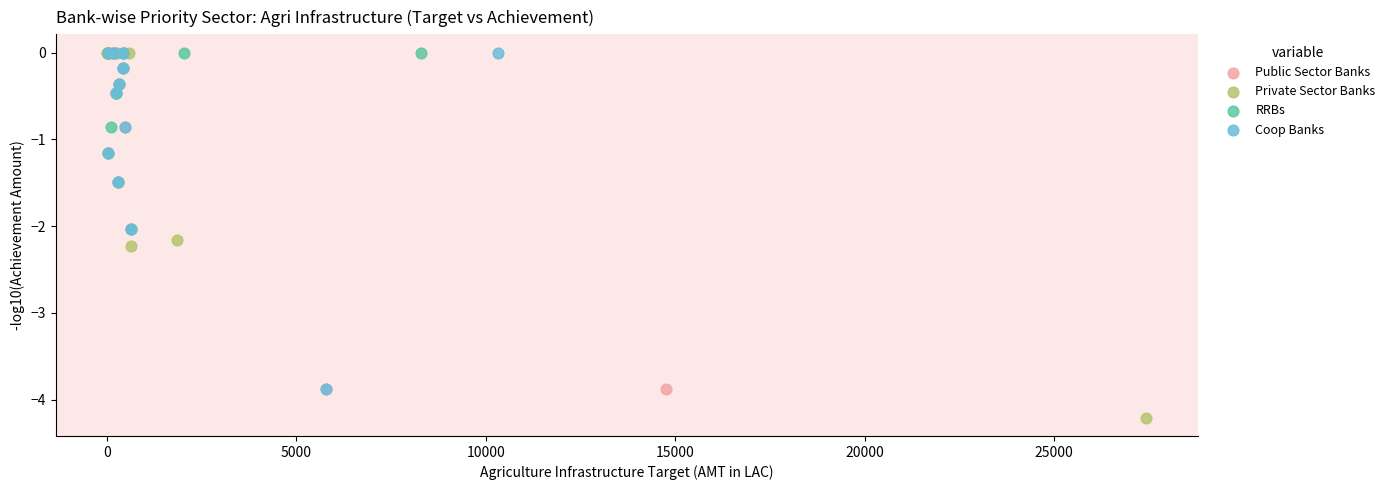

Which series has the widest spread of Y values?

Private Sector Banks